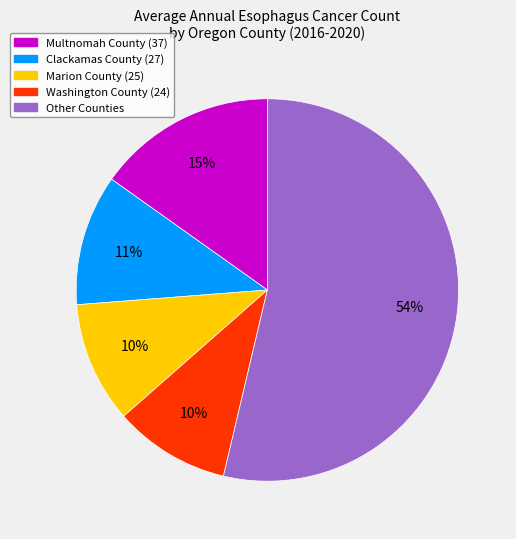

Is there any slice that represents more than half of the pie?

Yes